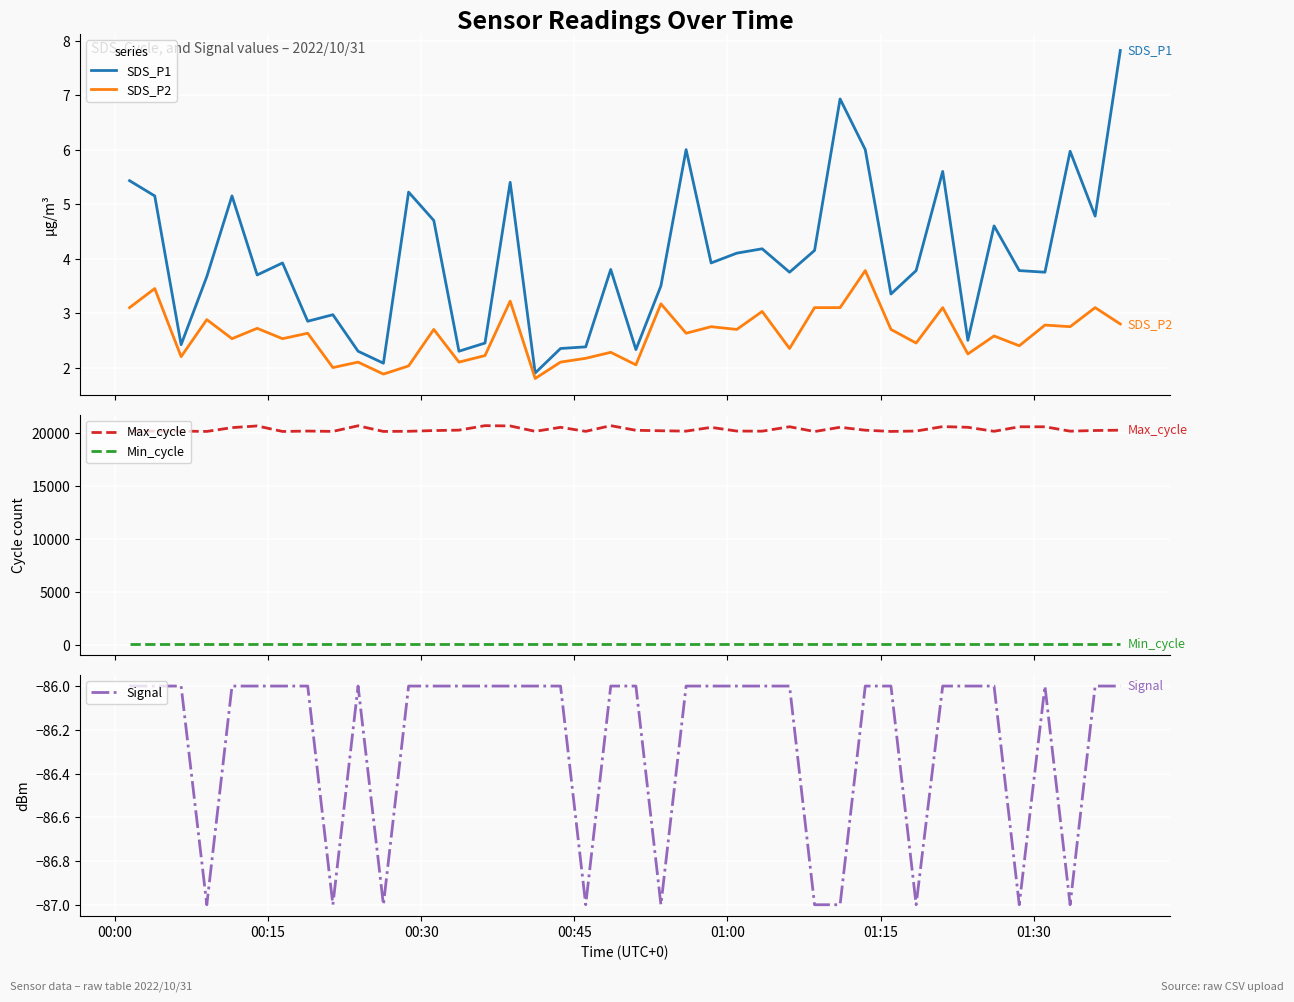

Reading left to right, what are all the values shown in this chart?

SDS_P1: 5.4	5.2	2.4	3.7	5.2	3.7	3.9	2.9	3.0	2.3	2.1	5.2	4.7	2.3	2.5	5.4	1.9	2.4	2.4	3.8	2.3	3.5	6.0	3.9	4.1	4.2	3.8	4.2	6.9	6.0	3.4	3.8	5.6	2.5	4.6	3.8	3.8	6.0	4.8	7.8
SDS_P2: 3.1	3.5	2.2	2.9	2.5	2.7	2.5	2.6	2.0	2.1	1.9	2.0	2.7	2.1	2.2	3.2	1.8	2.1	2.2	2.3	2.0	3.2	2.6	2.8	2.7	3.0	2.4	3.1	3.1	3.8	2.7	2.5	3.1	2.2	2.6	2.4	2.8	2.8	3.1	2.8
Max_cycle: 20214.0	20227.0	20223.0	20196.0	20555.0	20715.0	20193.0	20230.0	20199.0	20729.0	20195.0	20209.0	20278.0	20318.0	20742.0	20715.0	20204.0	20585.0	20204.0	20742.0	20303.0	20258.0	20224.0	20581.0	20230.0	20219.0	20640.0	20185.0	20591.0	20311.0	20196.0	20231.0	20652.0	20587.0	20208.0	20636.0	20636.0	20220.0	20283.0	20314.0
Min_cycle: 28.0	28.0	28.0	28.0	28.0	28.0	28.0	28.0	28.0	28.0	28.0	28.0	28.0	28.0	28.0	28.0	28.0	28.0	28.0	28.0	28.0	28.0	28.0	28.0	28.0	28.0	28.0	28.0	28.0	28.0	28.0	28.0	28.0	28.0	28.0	28.0	28.0	28.0	28.0	28.0
Signal: -86.0	-86.0	-86.0	-87.0	-86.0	-86.0	-86.0	-86.0	-87.0	-86.0	-87.0	-86.0	-86.0	-86.0	-86.0	-86.0	-86.0	-86.0	-87.0	-86.0	-86.0	-87.0	-86.0	-86.0	-86.0	-86.0	-86.0	-87.0	-87.0	-86.0	-86.0	-87.0	-86.0	-86.0	-86.0	-87.0	-86.0	-87.0	-86.0	-86.0